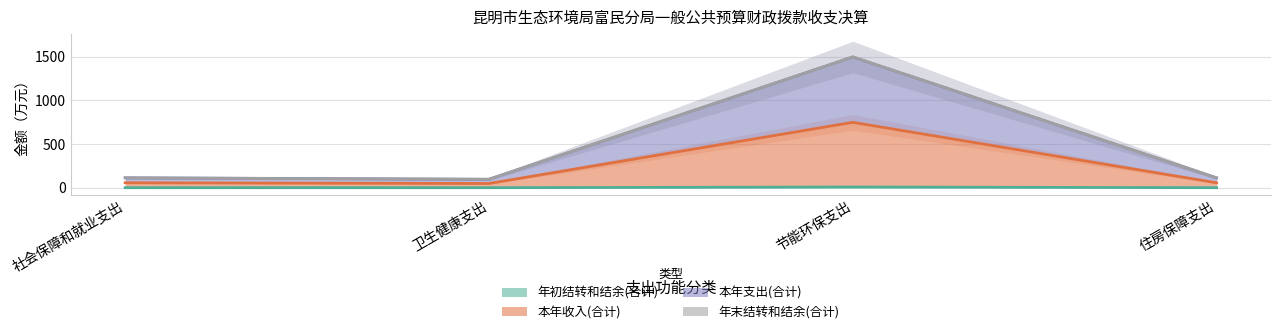

True or false: 年初结转和结余(合计) and 本年支出(合计) cross at least once.

False